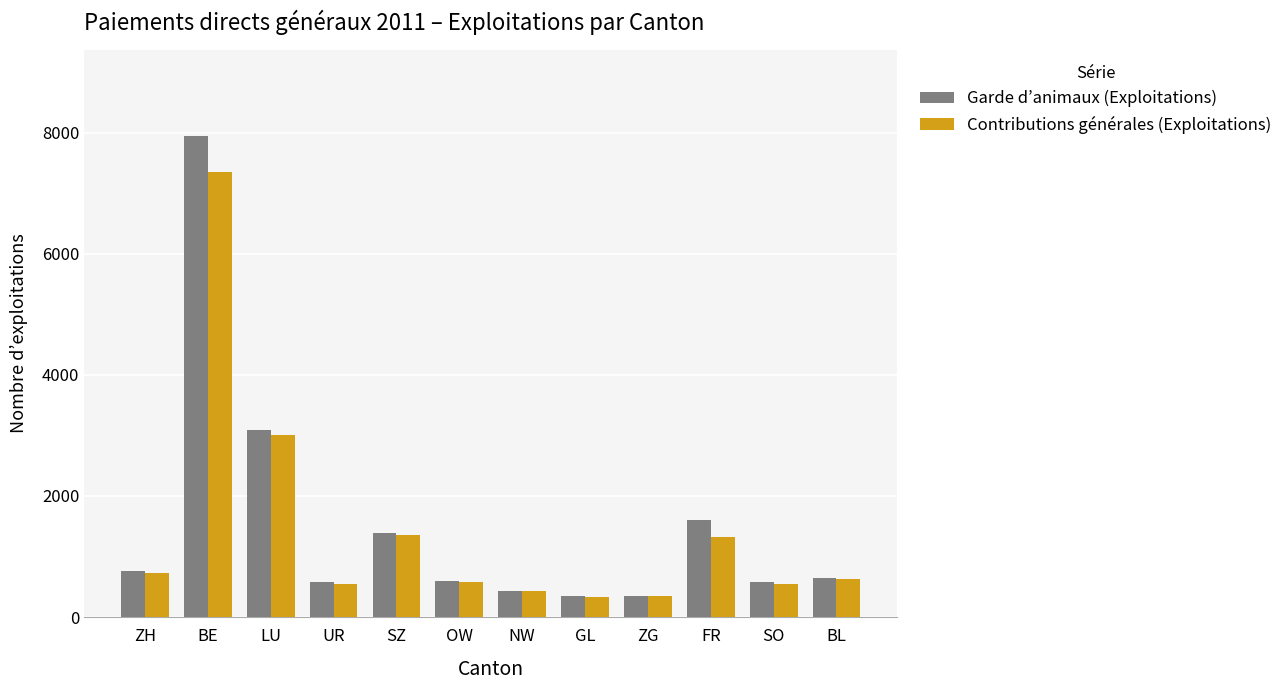

Is the value of Contributions générales (Exploitations) at BE greater than the value of Garde d’animaux (Exploitations) at ZH?

Yes